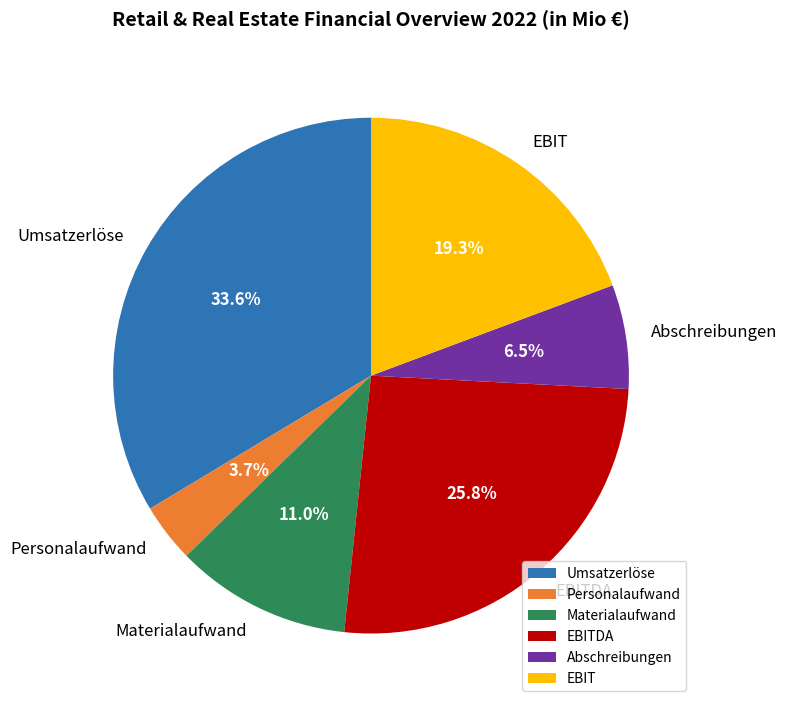

Do Abschreibungen and EBITDA together represent more than half of the pie?

No